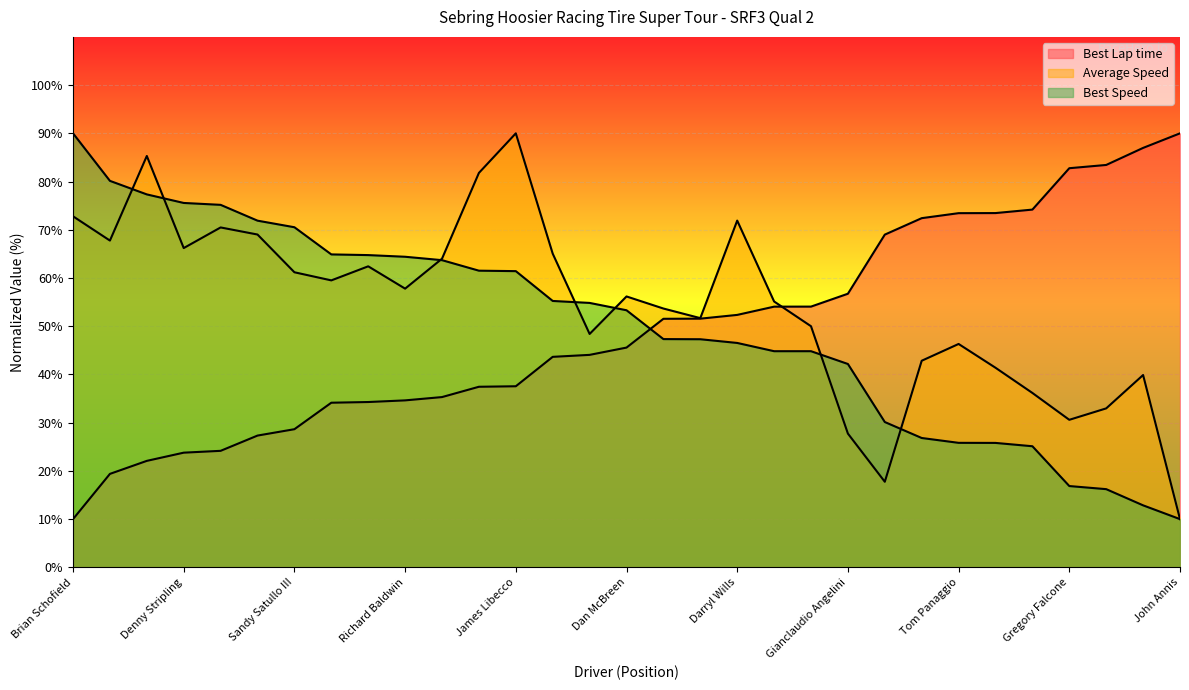

At which label is Average Speed closest to 50?

James Regan